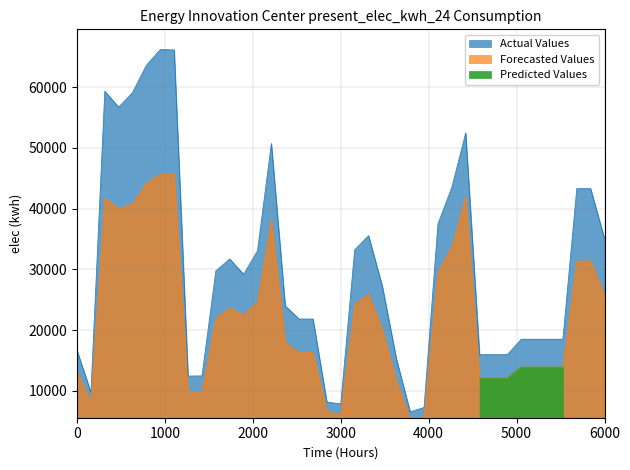

True or false: Actual Values and Forecasted Values cross at least once.

False